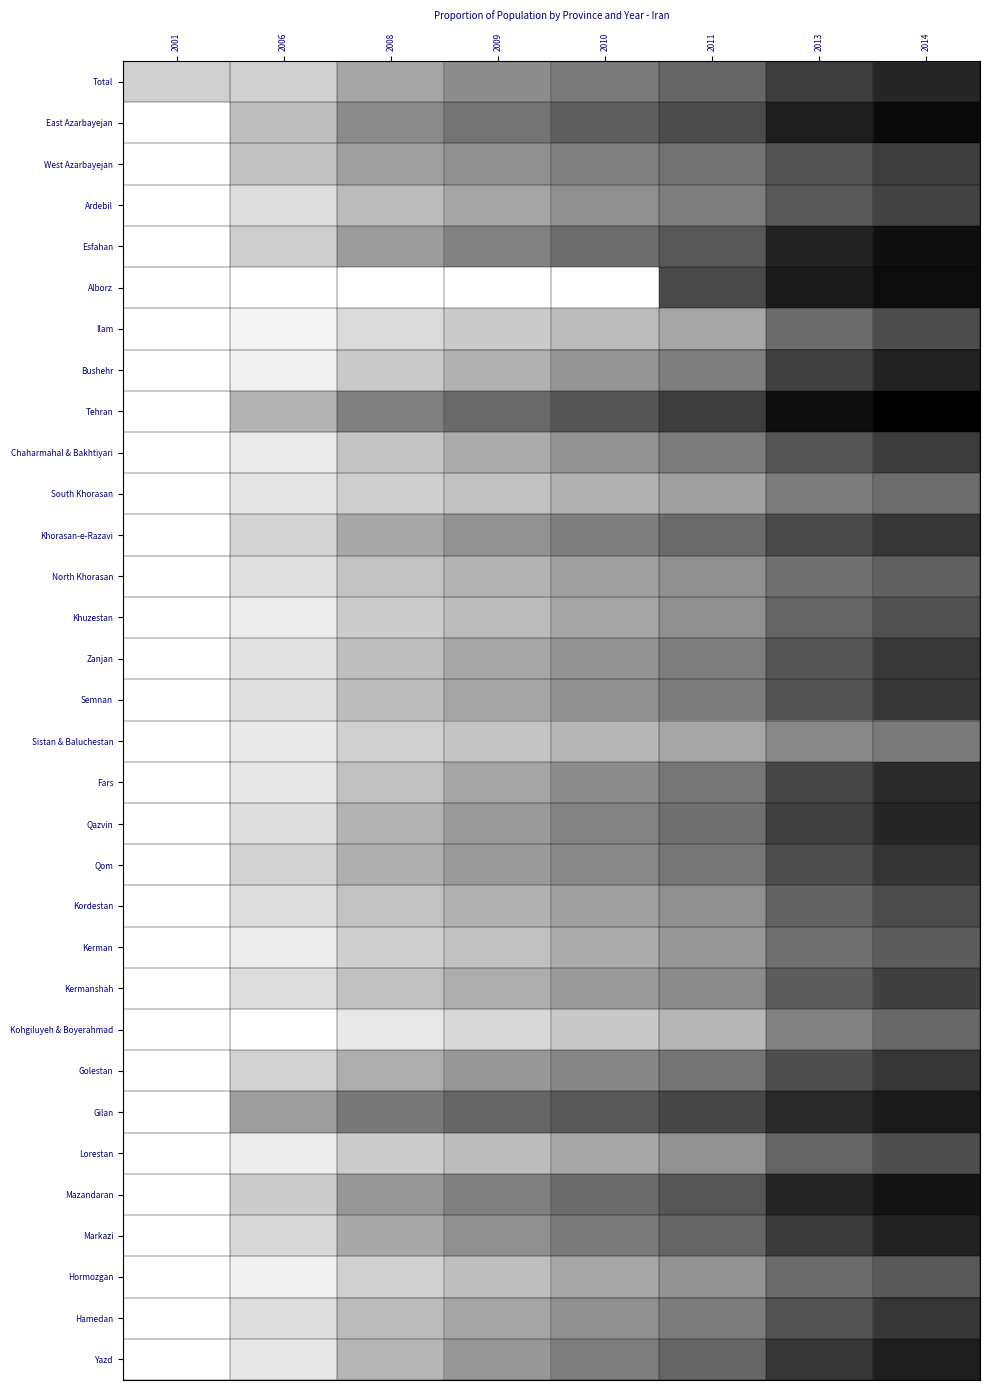

Is the value of Bushehr at 2010 greater than the value of Fars at 2014?

Yes